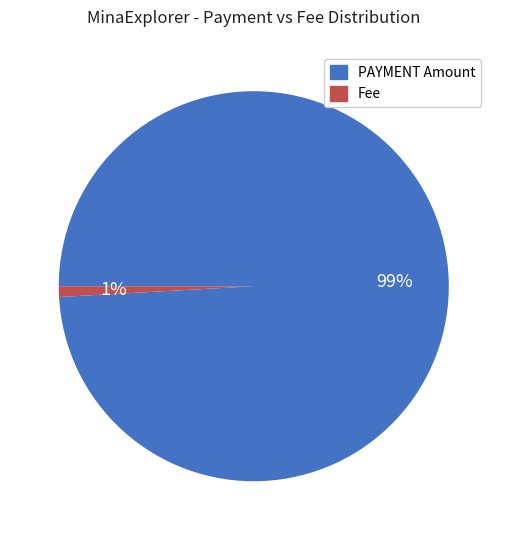

To the nearest percent, what is the average slice percentage?

50%